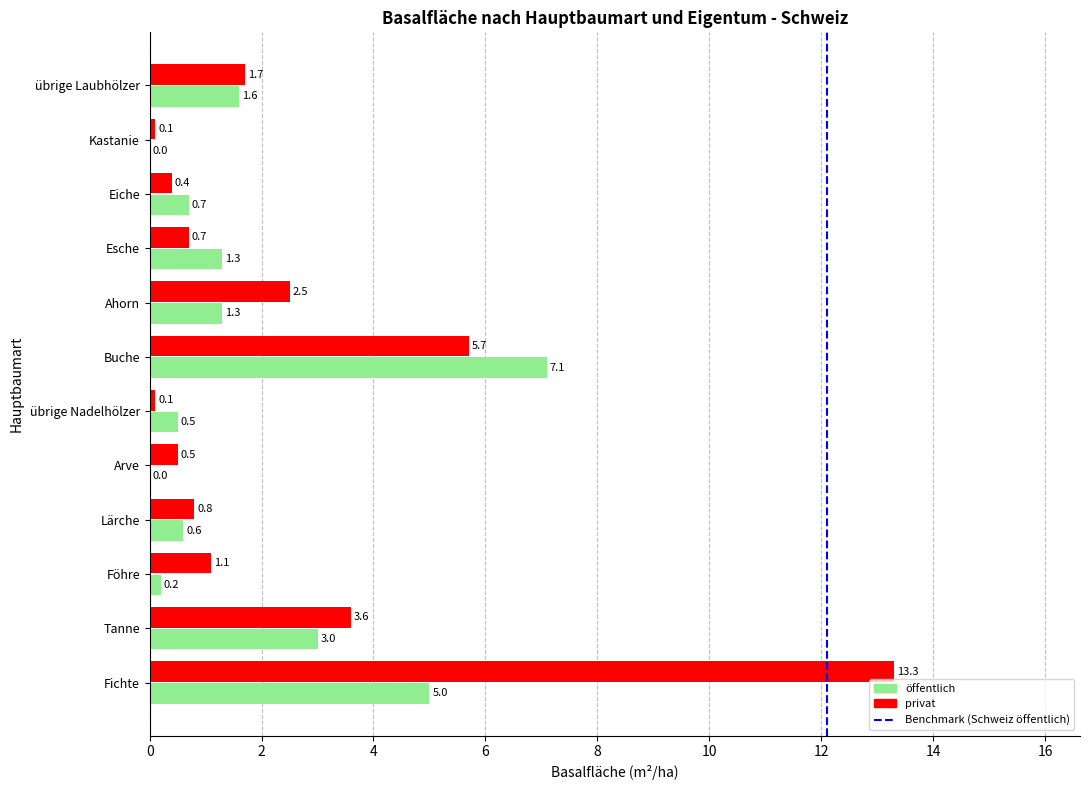

What is the total value across all series at Tanne?

6.6